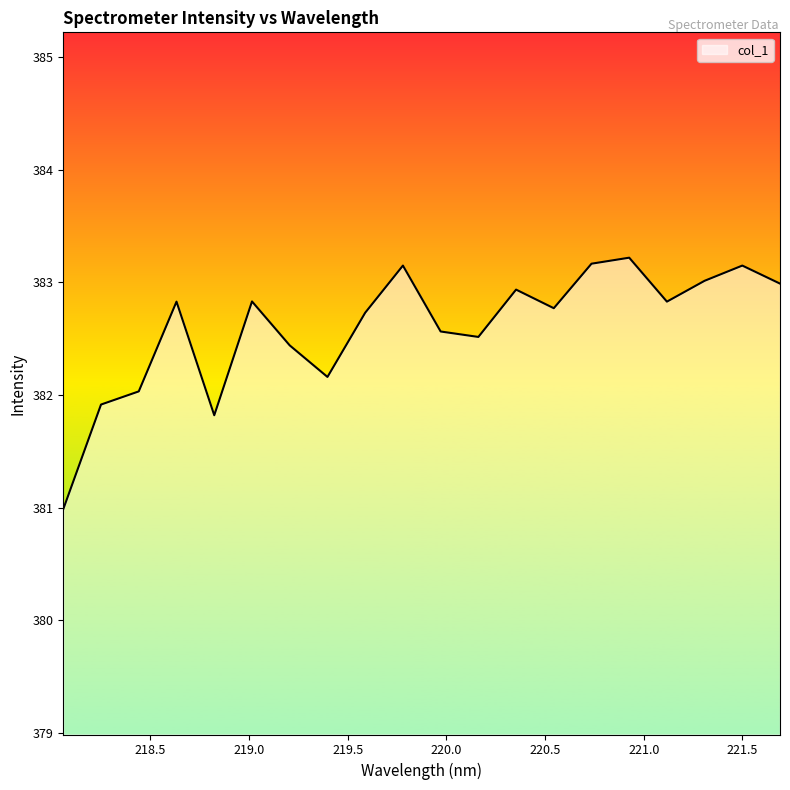

What is the maximum value shown in the chart?

383.2